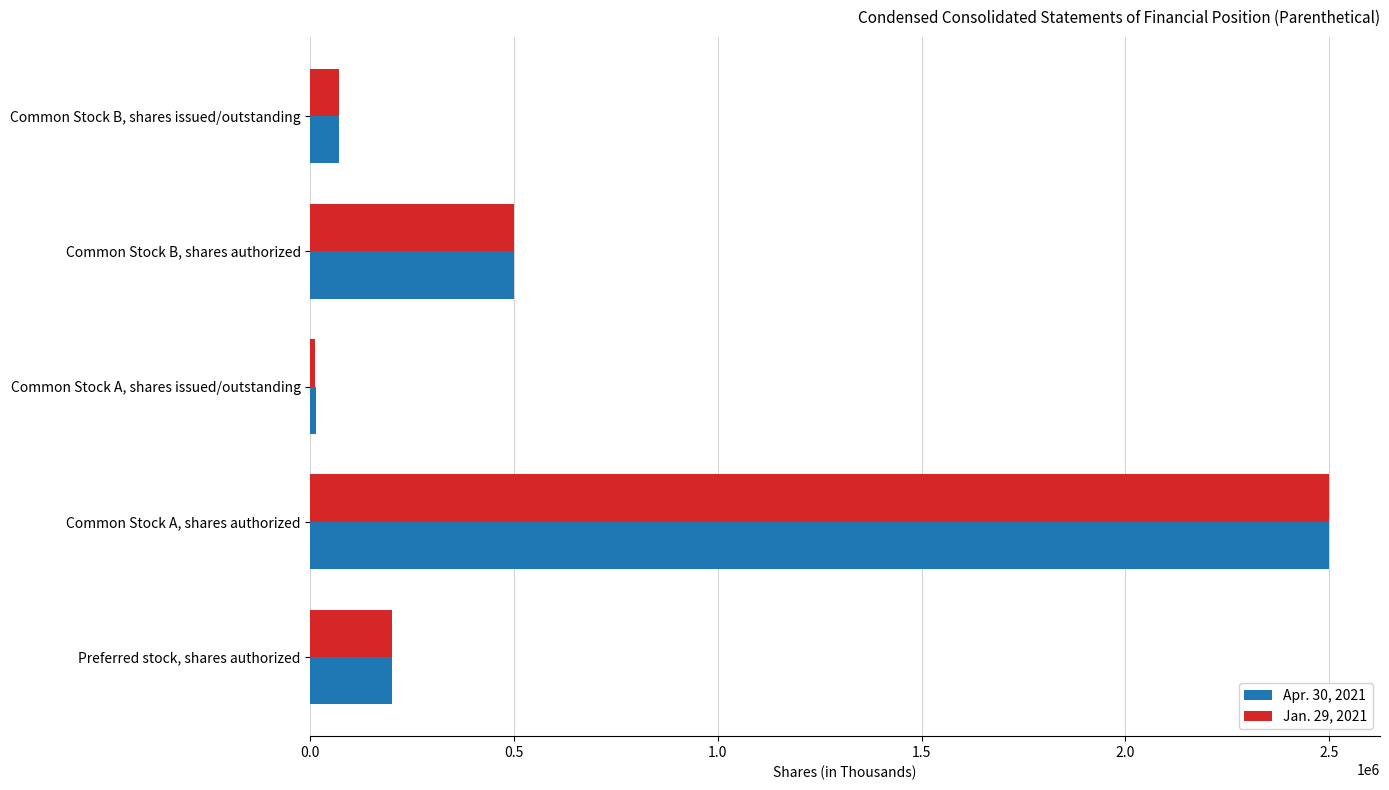

How many distinct data groups are displayed?

2